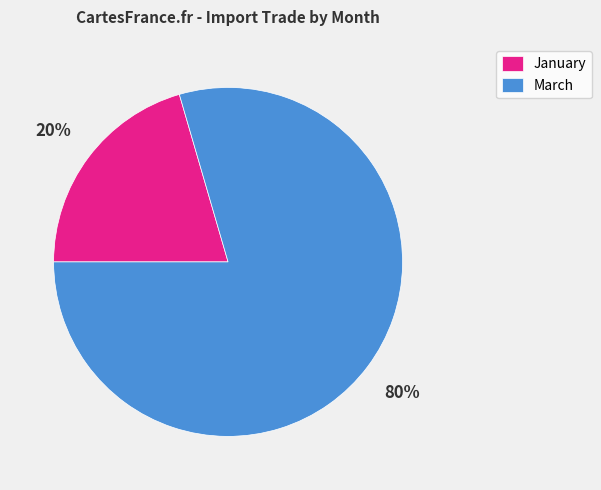

Which slice represents more than half of the pie?

March